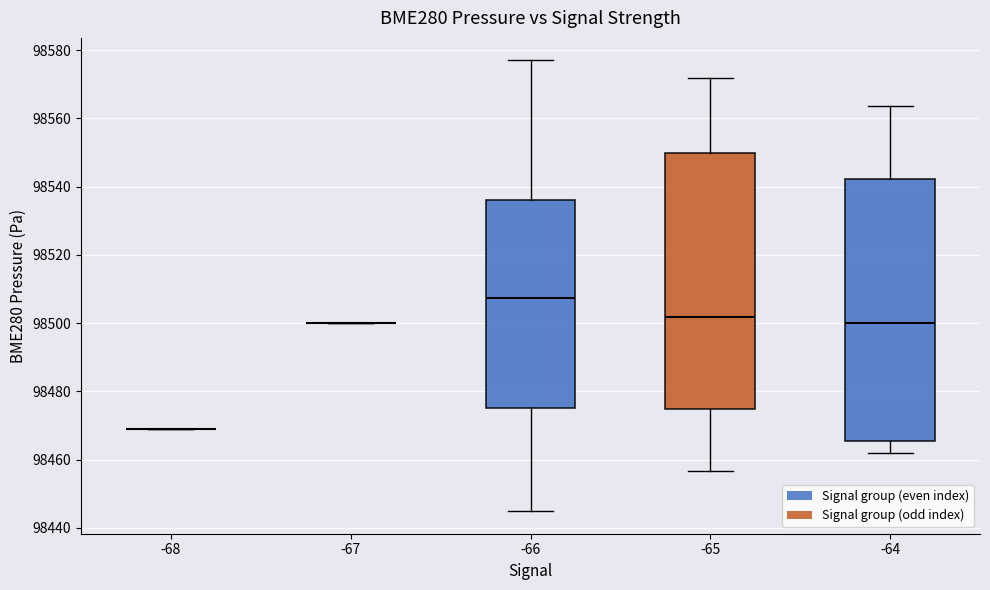

Reading left to right, read every box against the y-axis: the position of its median line, the range the box covers, and the ends of its whiskers. The values are not printed on the chart, so give them approximately, as read against the axis.

-68: box collapsed to a line at 98468, whiskers 98468 to 98468
-67: box collapsed to a line at 98500, whiskers 98500 to 98500
-66: median 98508, box 98476 to 98536, whiskers 98444 to 98578
-65: median 98502, box 98474 to 98550, whiskers 98456 to 98572
-64: median 98500, box 98466 to 98542, whiskers 98462 to 98564